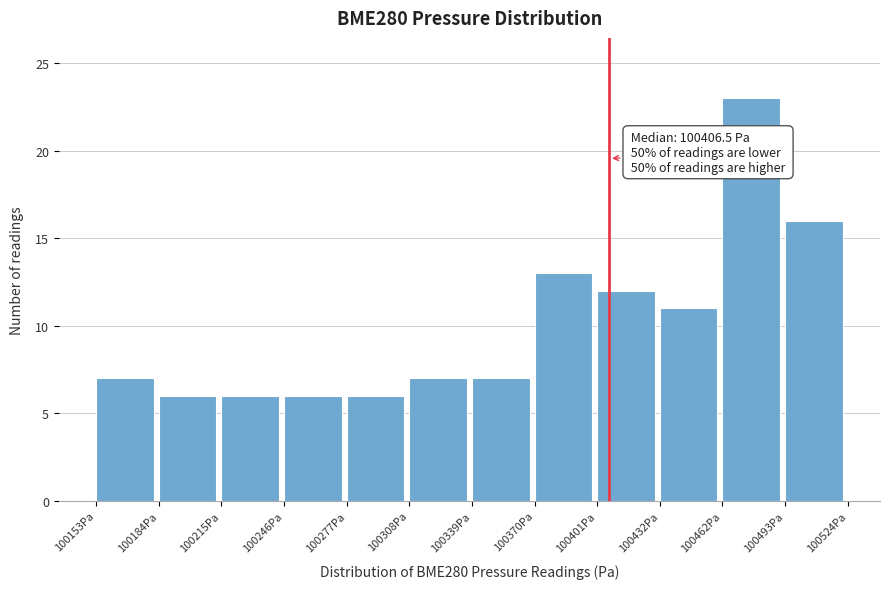

Which range on the x-axis has the tallest bar?

100460 to 100495